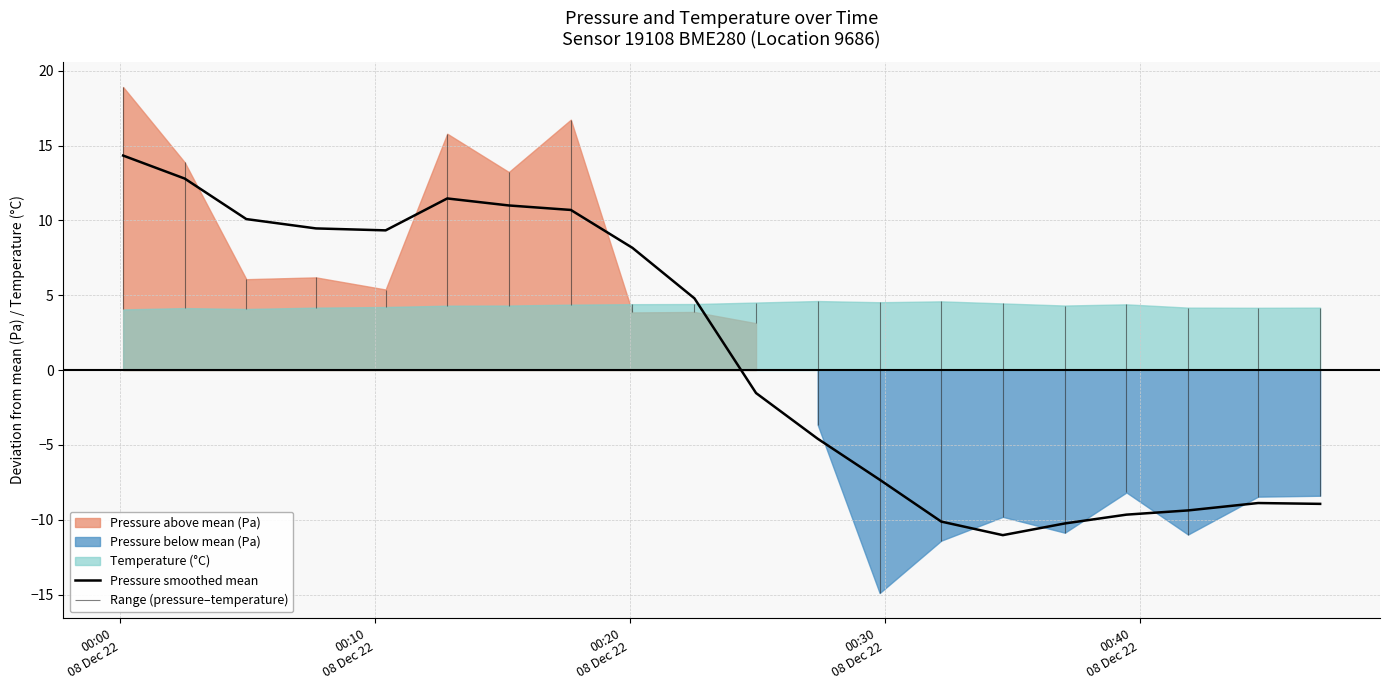

What is the lowest value of the Pressure smoothed mean series?

-11.0